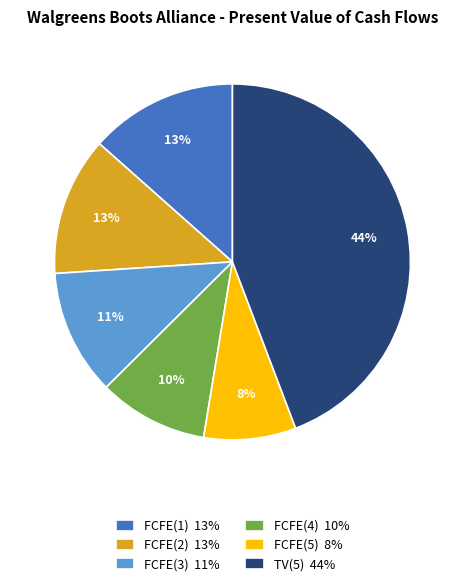

Which category has the smallest portion of the pie?

FCFE(5)